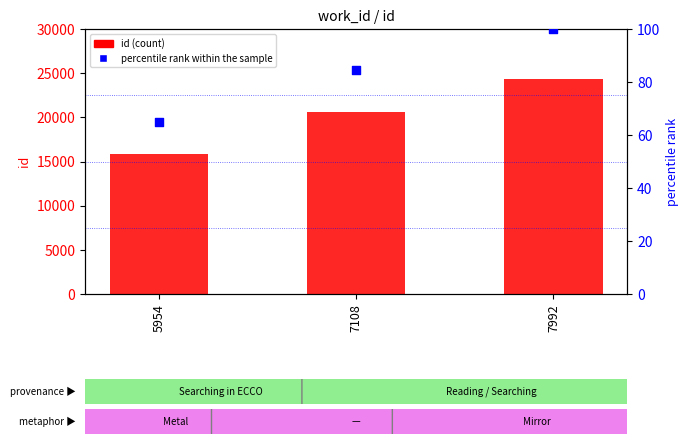

At which category is the sum across all series the highest?

7992